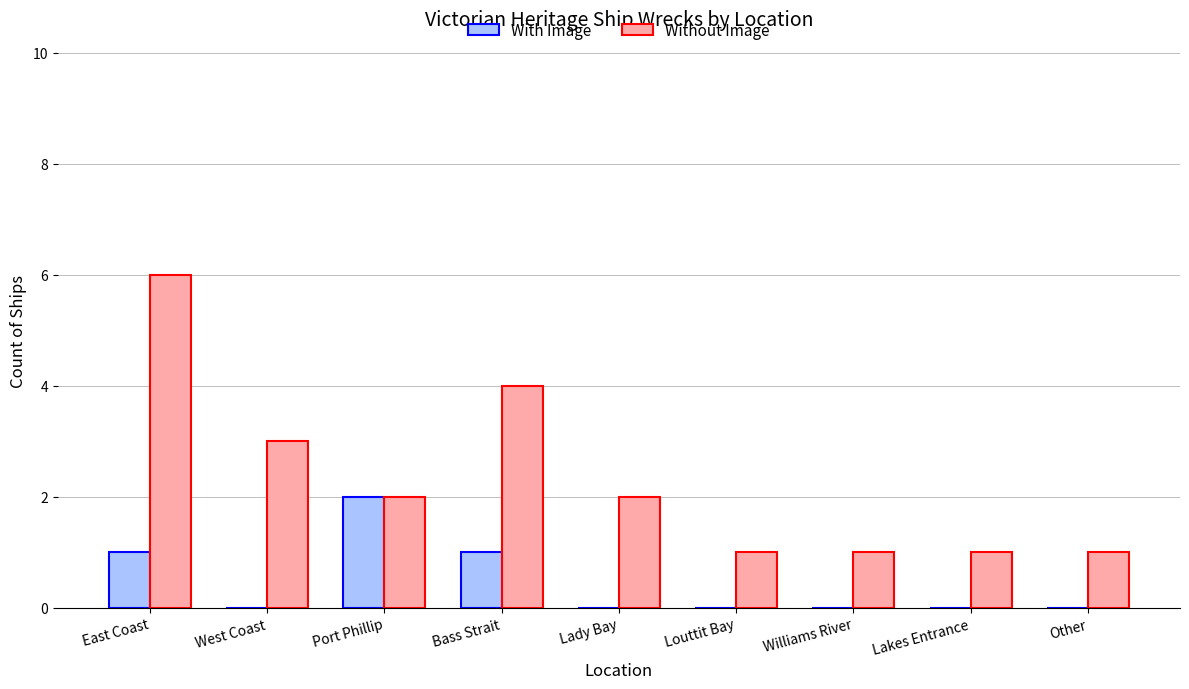

What is the sum of the Without Image values at Williams River and Lakes Entrance?

2